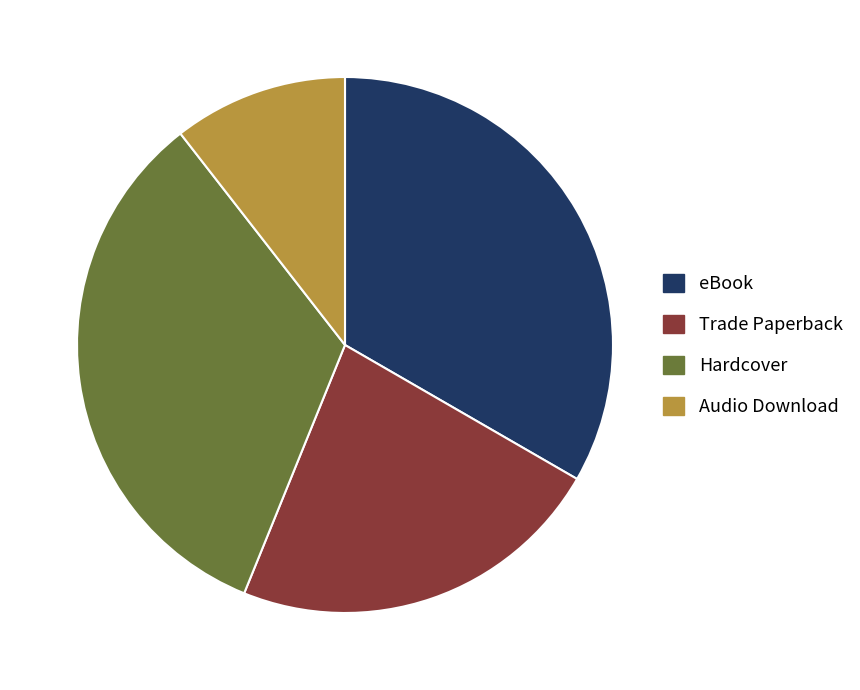

How many segments does this pie chart have?

4